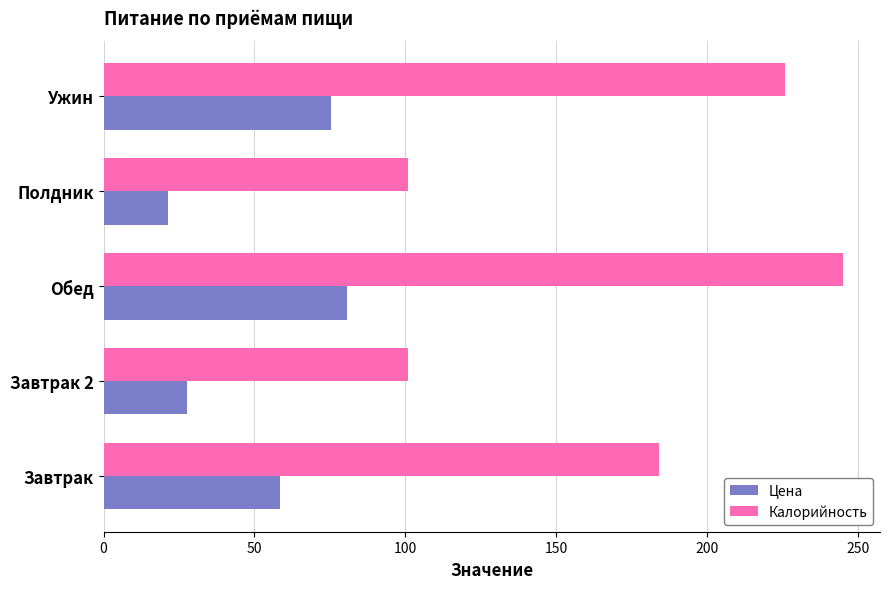

What is the total value across all series at Обед?

325.6